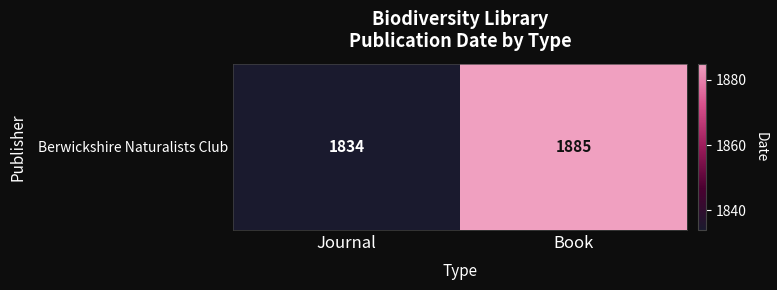

The chart shows a value of 2537 at Book. True or false?

False